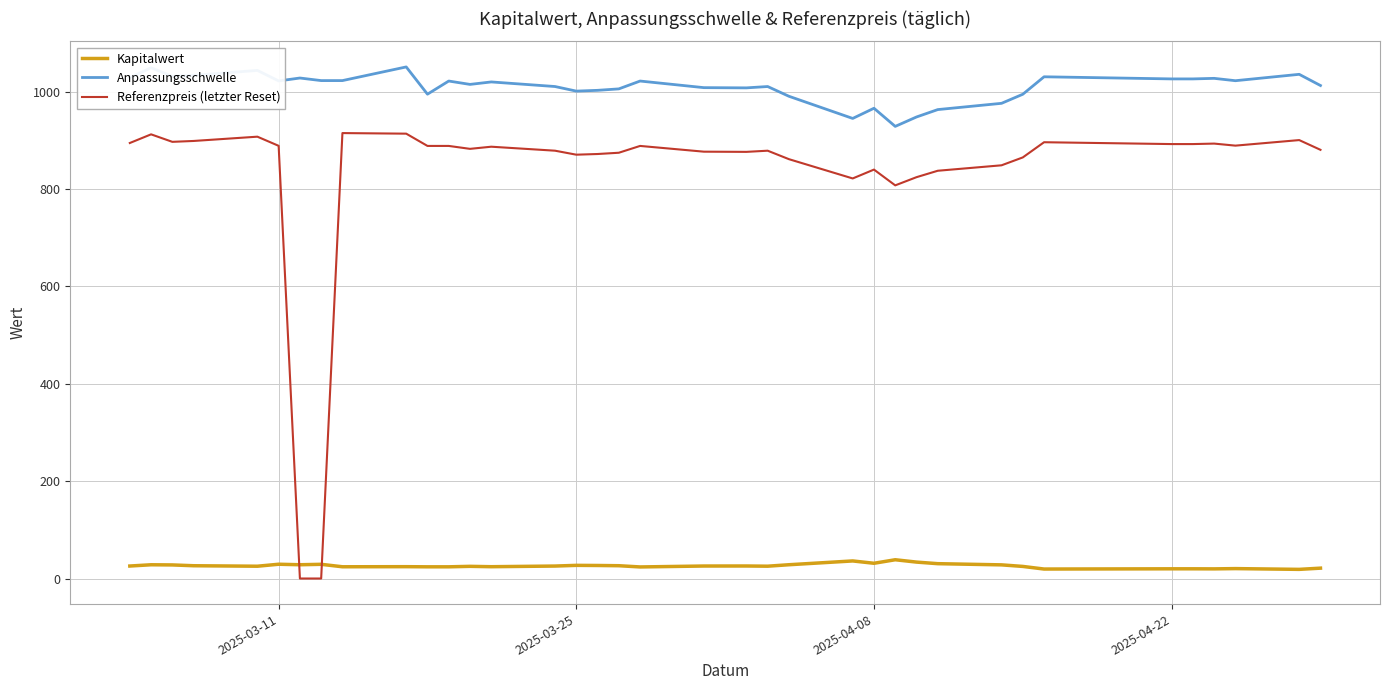

List the series in order of their peak value, highest first.

Anpassungsschwelle, Referenzpreis (letzter Reset), Kapitalwert